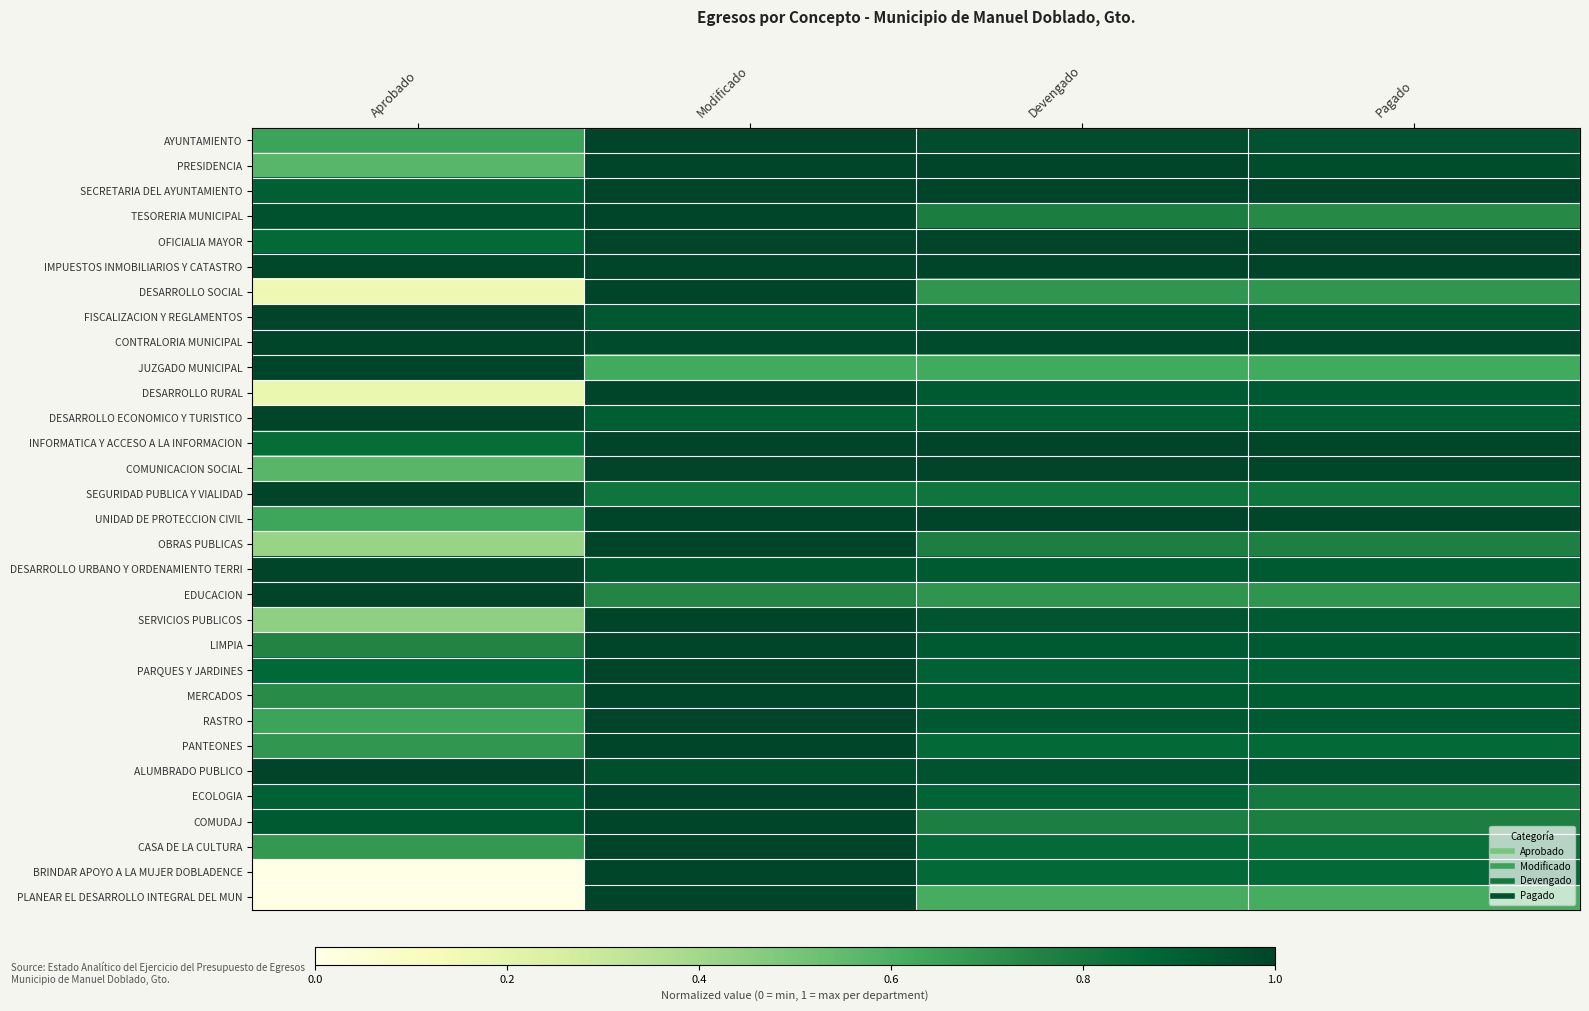

Reading left to right, list all the values displayed in this chart.

AYUNTAMIENTO: Aprobado=0.6	Modificado=1.0	Devengado=1.0	Pagado=0.9
PRESIDENCIA: Aprobado=0.6	Modificado=1.0	Devengado=1.0	Pagado=1.0
SECRETARIA DEL AYUNTAMIENTO: Aprobado=0.9	Modificado=1.0	Devengado=1.0	Pagado=1.0
TESORERIA MUNICIPAL: Aprobado=1.0	Modificado=1.0	Devengado=0.8	Pagado=0.7
OFICIALIA MAYOR: Aprobado=0.9	Modificado=1.0	Devengado=1.0	Pagado=1.0
IMPUESTOS INMOBILIARIOS Y CATASTRO: Aprobado=1.0	Modificado=1.0	Devengado=1.0	Pagado=1.0
DESARROLLO SOCIAL: Aprobado=0.2	Modificado=1.0	Devengado=0.7	Pagado=0.7
FISCALIZACION Y REGLAMENTOS: Aprobado=1.0	Modificado=0.9	Devengado=0.9	Pagado=0.9
CONTRALORIA MUNICIPAL: Aprobado=1.0	Modificado=1.0	Devengado=1.0	Pagado=1.0
JUZGADO MUNICIPAL: Aprobado=1.0	Modificado=0.6	Devengado=0.6	Pagado=0.6
DESARROLLO RURAL: Aprobado=0.2	Modificado=1.0	Devengado=0.9	Pagado=0.9
DESARROLLO ECONOMICO Y TURISTICO: Aprobado=1.0	Modificado=0.9	Devengado=0.9	Pagado=0.9
INFORMATICA Y ACCESO A LA INFORMACION: Aprobado=0.8	Modificado=1.0	Devengado=1.0	Pagado=1.0
COMUNICACION SOCIAL: Aprobado=0.6	Modificado=1.0	Devengado=1.0	Pagado=1.0
SEGURIDAD PUBLICA Y VIALIDAD: Aprobado=1.0	Modificado=0.8	Devengado=0.8	Pagado=0.8
UNIDAD DE PROTECCION CIVIL: Aprobado=0.6	Modificado=1.0	Devengado=1.0	Pagado=1.0
OBRAS PUBLICAS: Aprobado=0.4	Modificado=1.0	Devengado=0.8	Pagado=0.8
DESARROLLO URBANO Y ORDENAMIENTO TERRI: Aprobado=1.0	Modificado=0.9	Devengado=0.9	Pagado=0.9
EDUCACION: Aprobado=1.0	Modificado=0.7	Devengado=0.7	Pagado=0.7
SERVICIOS PUBLICOS: Aprobado=0.4	Modificado=1.0	Devengado=0.9	Pagado=0.9
LIMPIA: Aprobado=0.8	Modificado=1.0	Devengado=0.9	Pagado=0.9
PARQUES Y JARDINES: Aprobado=0.9	Modificado=1.0	Devengado=0.9	Pagado=0.9
MERCADOS: Aprobado=0.7	Modificado=1.0	Devengado=0.9	Pagado=0.9
RASTRO: Aprobado=0.6	Modificado=1.0	Devengado=0.9	Pagado=0.9
PANTEONES: Aprobado=0.7	Modificado=1.0	Devengado=0.9	Pagado=0.9
ALUMBRADO PUBLICO: Aprobado=1.0	Modificado=1.0	Devengado=0.9	Pagado=0.9
ECOLOGIA: Aprobado=0.9	Modificado=1.0	Devengado=0.9	Pagado=0.8
COMUDAJ: Aprobado=0.9	Modificado=1.0	Devengado=0.8	Pagado=0.8
CASA DE LA CULTURA: Aprobado=0.7	Modificado=1.0	Devengado=0.9	Pagado=0.8
BRINDAR APOYO A LA MUJER DOBLADENCE: Aprobado=0.0	Modificado=1.0	Devengado=0.9	Pagado=0.9
PLANEAR EL DESARROLLO INTEGRAL DEL MUN: Aprobado=0.0	Modificado=1.0	Devengado=0.6	Pagado=0.6